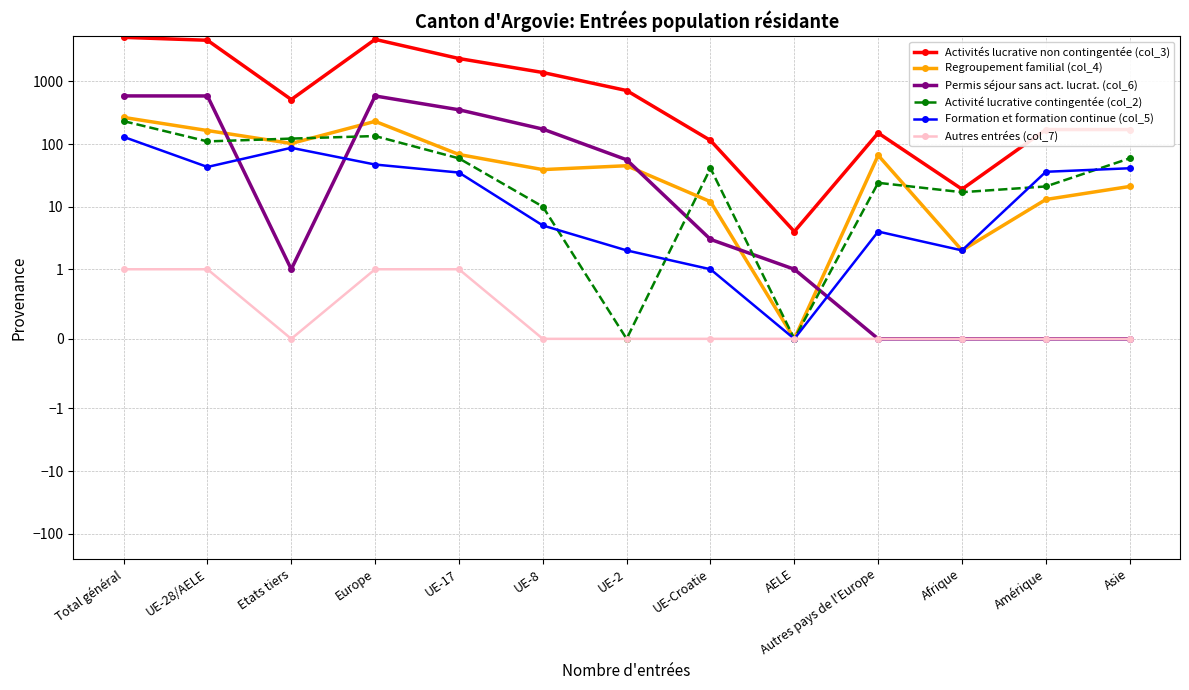

True or false: Regroupement familial (col_4) and Formation et formation continue (col_5) intersect in this chart.

False